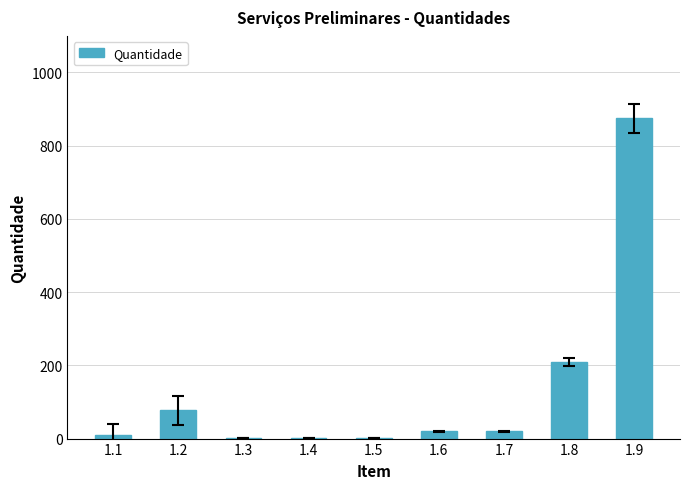

Are the bars horizontal?

No